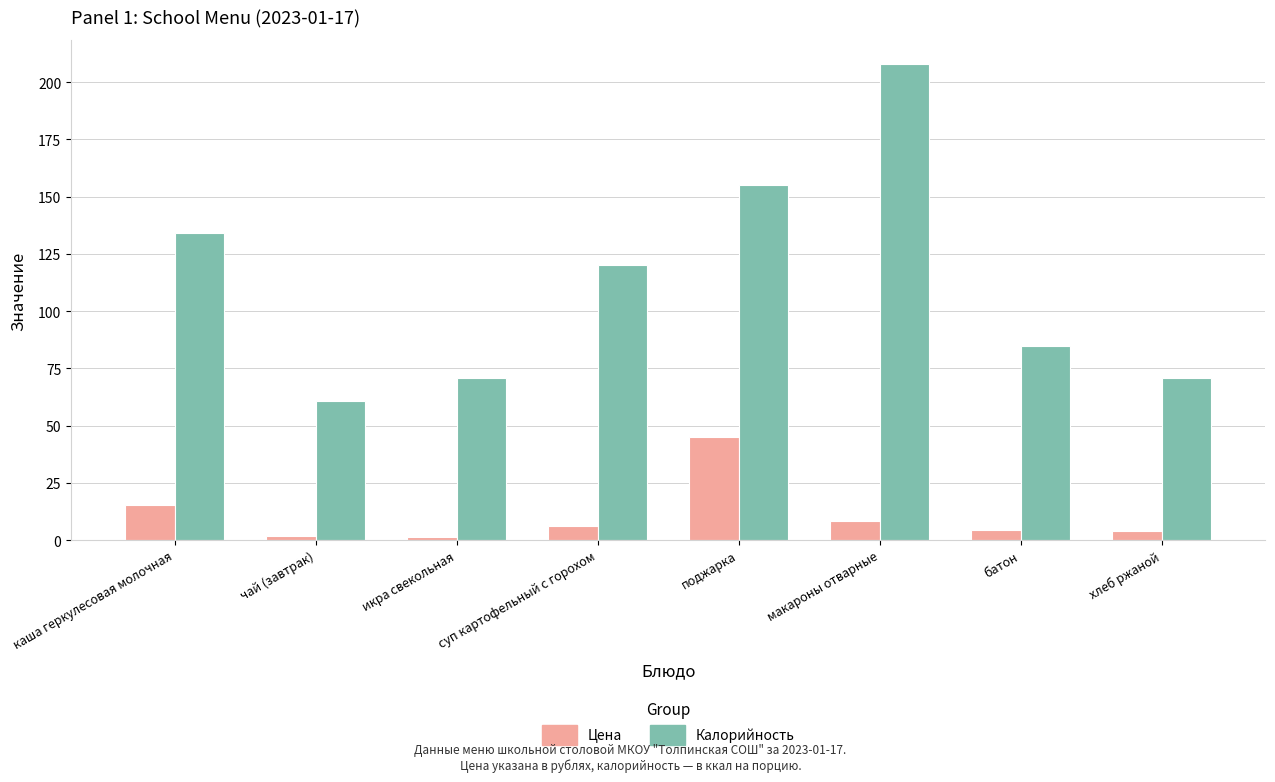

The Калорийность series shows 215.3 at каша геркулесовая молочная. True or false?

False